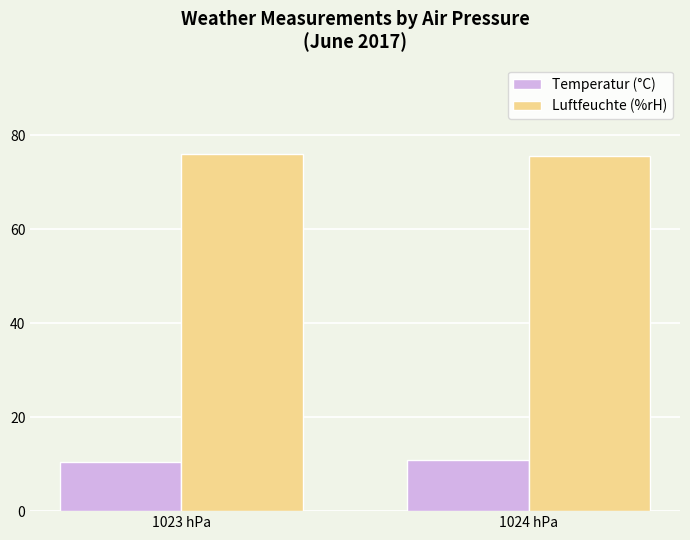

Is it true that Luftfeuchte (%rH) equals 76.0 at 1023 hPa?

True